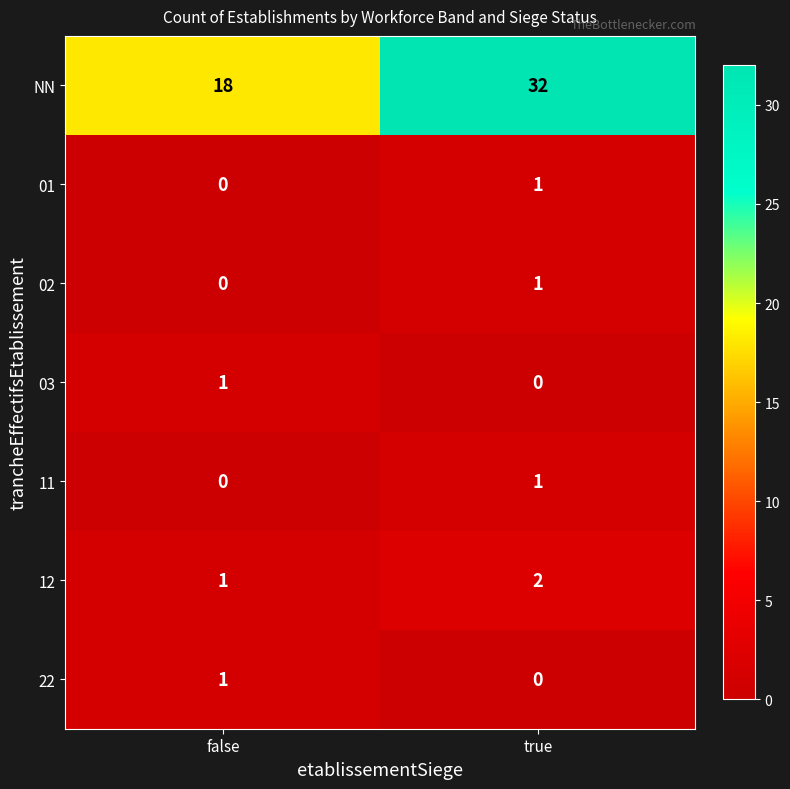

What is the sum of all NN values?

50